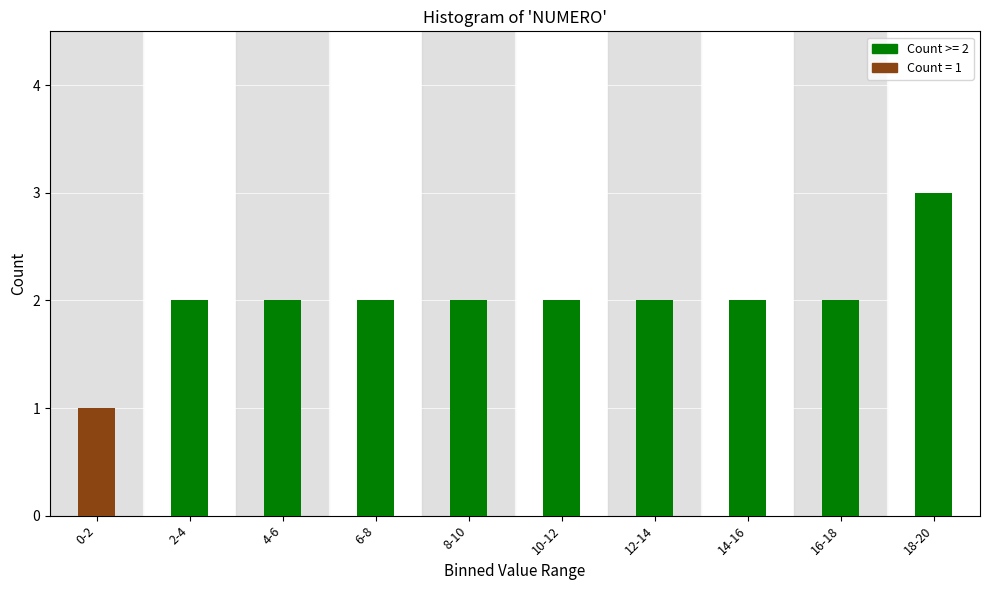

Reading left to right, list all the values displayed in this chart.

0-2=1	2-4=2	4-6=2	6-8=2	8-10=2	10-12=2	12-14=2	14-16=2	16-18=2	18-20=3